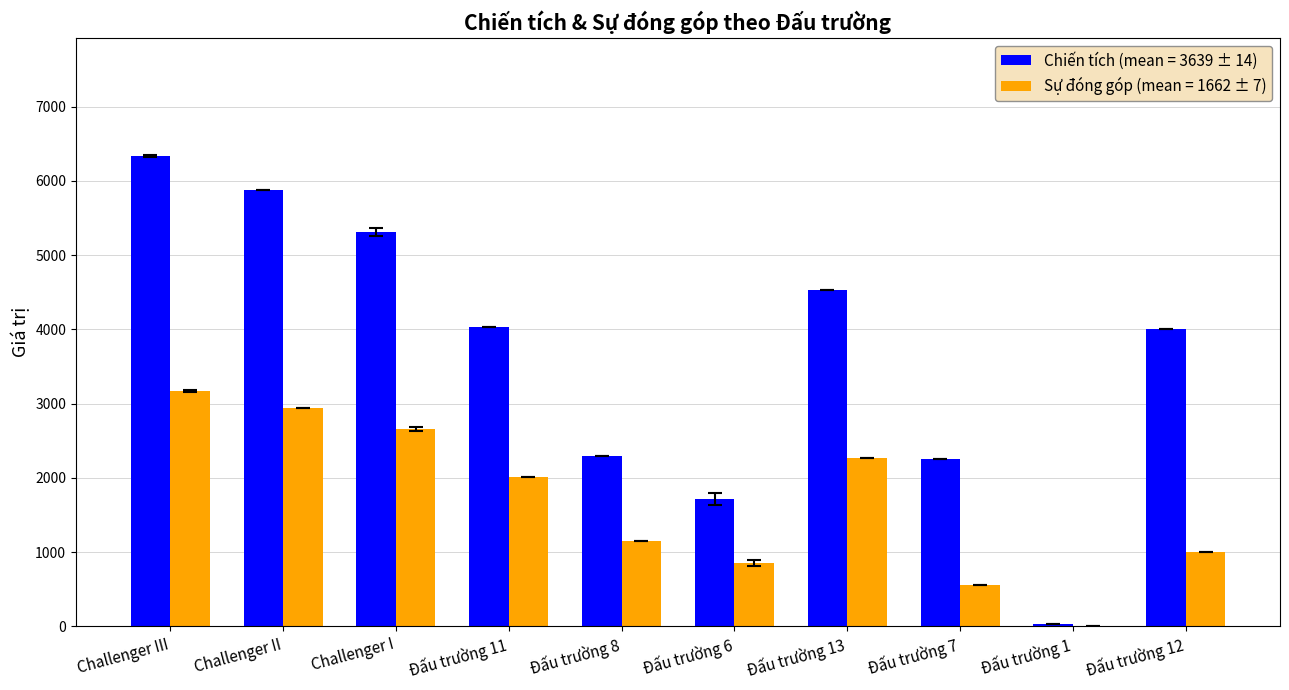

Reading left to right, transcribe all the data shown in this chart.

Chiến tích (mean = 3639 ± 14): 6339.5	5875.0	5309.5	4036.0	2300.0	1714.0	4531.0	2251.0	30.0	4001.0
Sự đóng góp (mean = 1662 ± 7): 3169.5	2937.0	2654.5	2018.0	1150.0	857.0	2265.0	562.0	7.0	1000.0